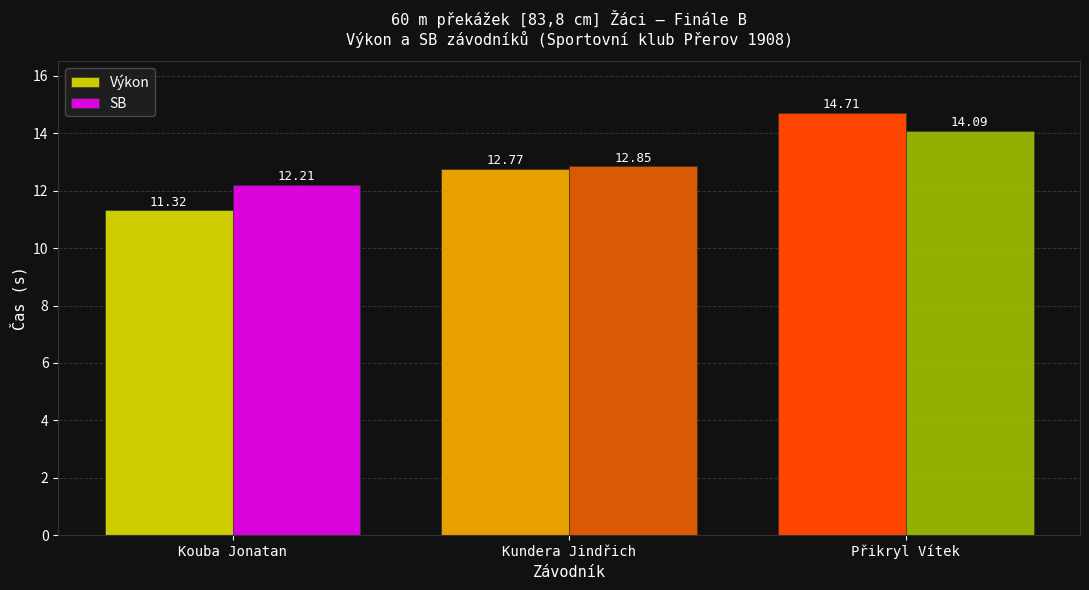

What is the average value of the Výkon series?

12.9